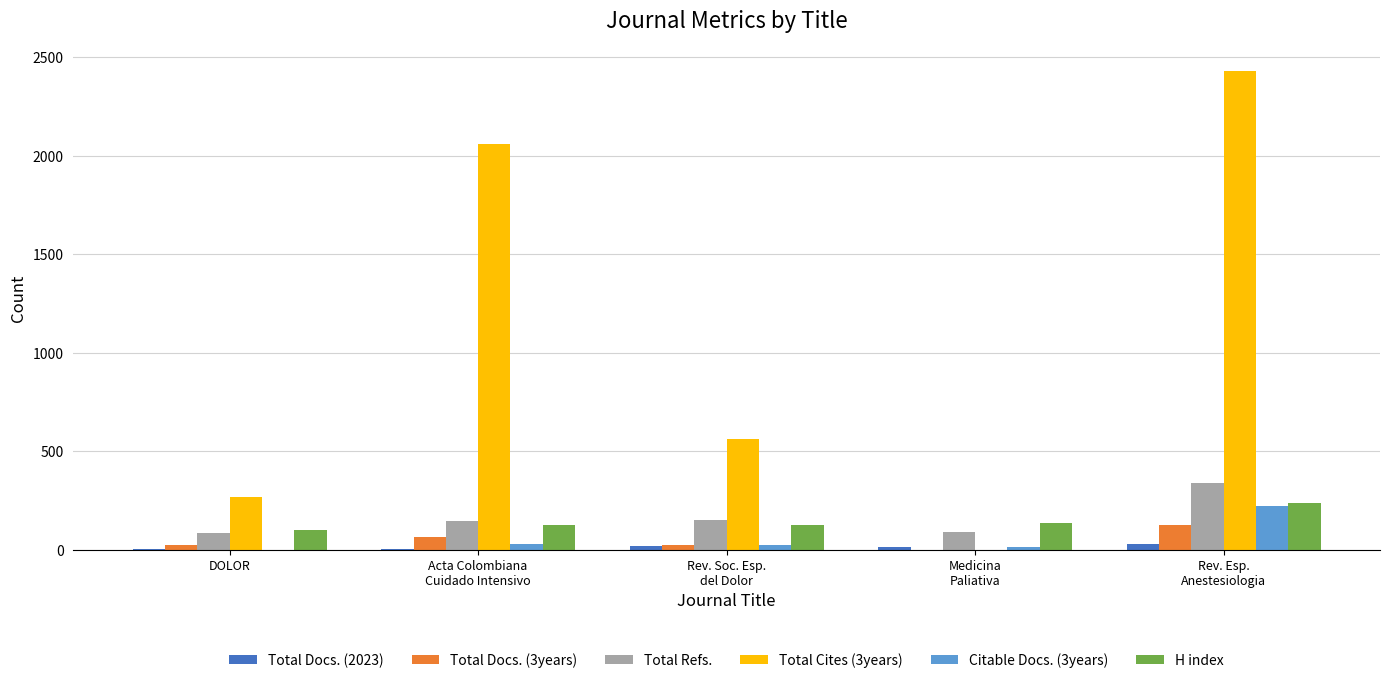

What is the sum of all H index values?

726